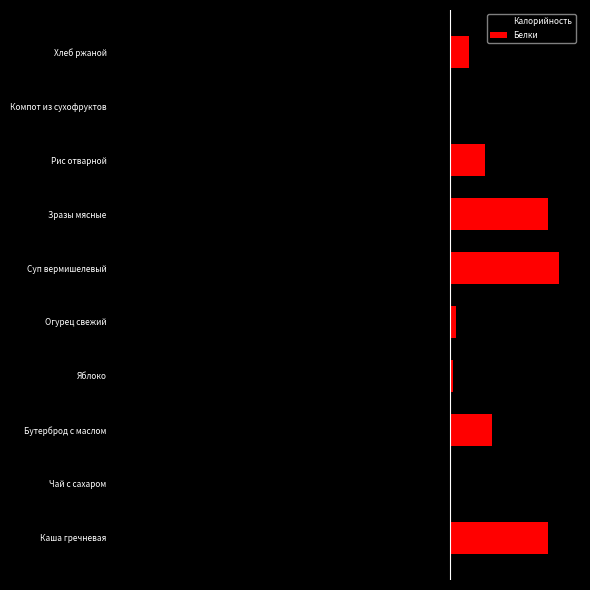

How many data points does each series have?

10